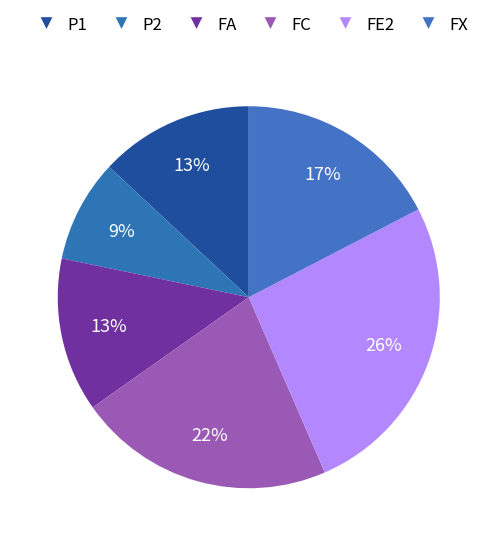

Which has a higher value, P1 or FE2?

FE2